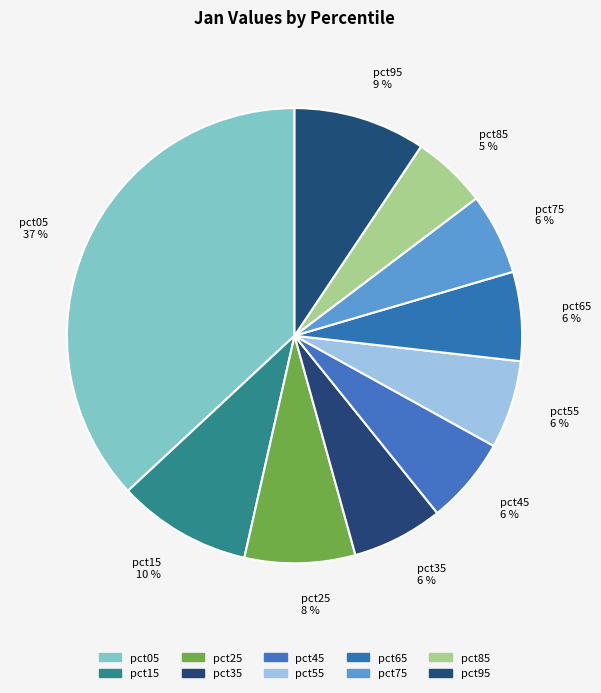

Count the number of slices in the pie.

10